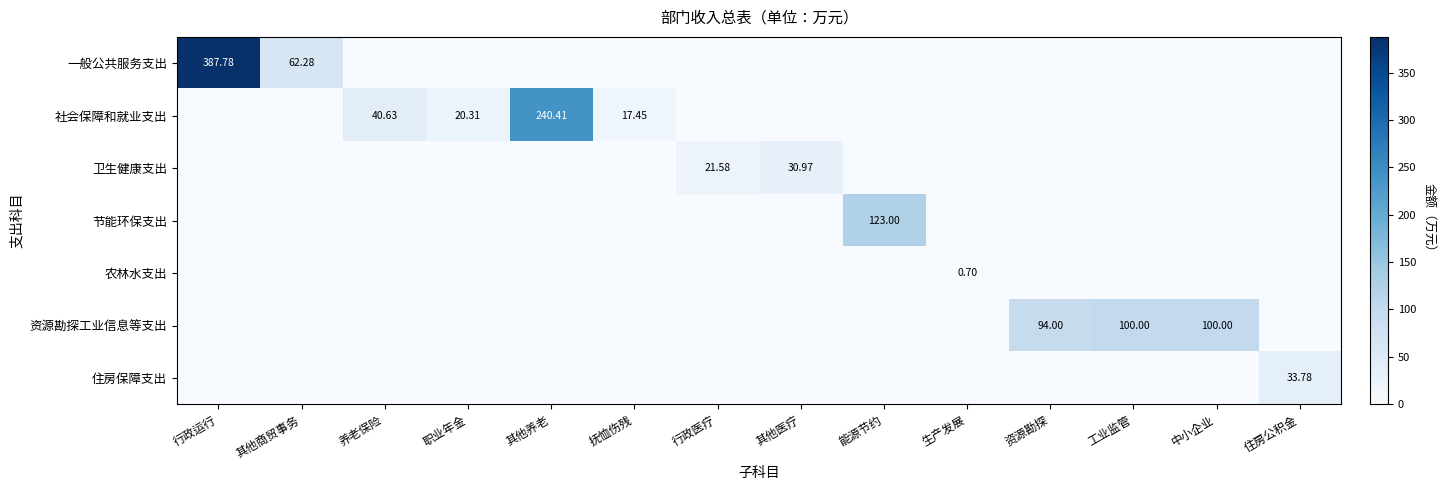

Rank the categories by 住房保障支出 value from highest to lowest.

住房公积金, 行政运行, 其他商贸事务, 养老保险, 职业年金, 其他养老, 抚恤伤残, 行政医疗, 其他医疗, 能源节约, 生产发展, 资源勘探, 工业监管, 中小企业